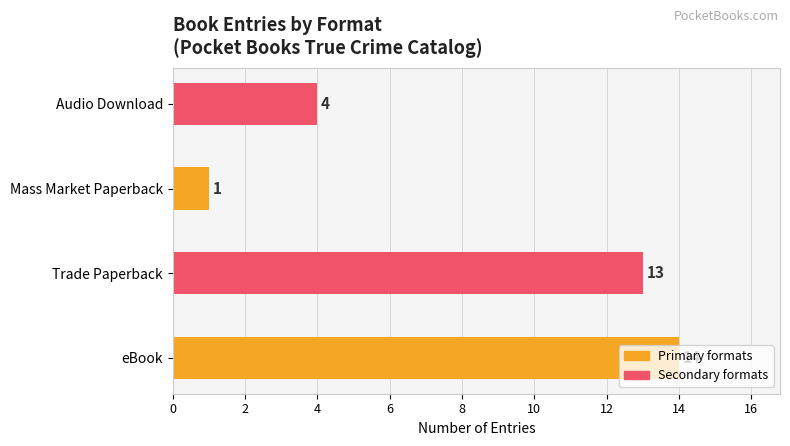

Between eBook and Mass Market Paperback, which is larger?

eBook